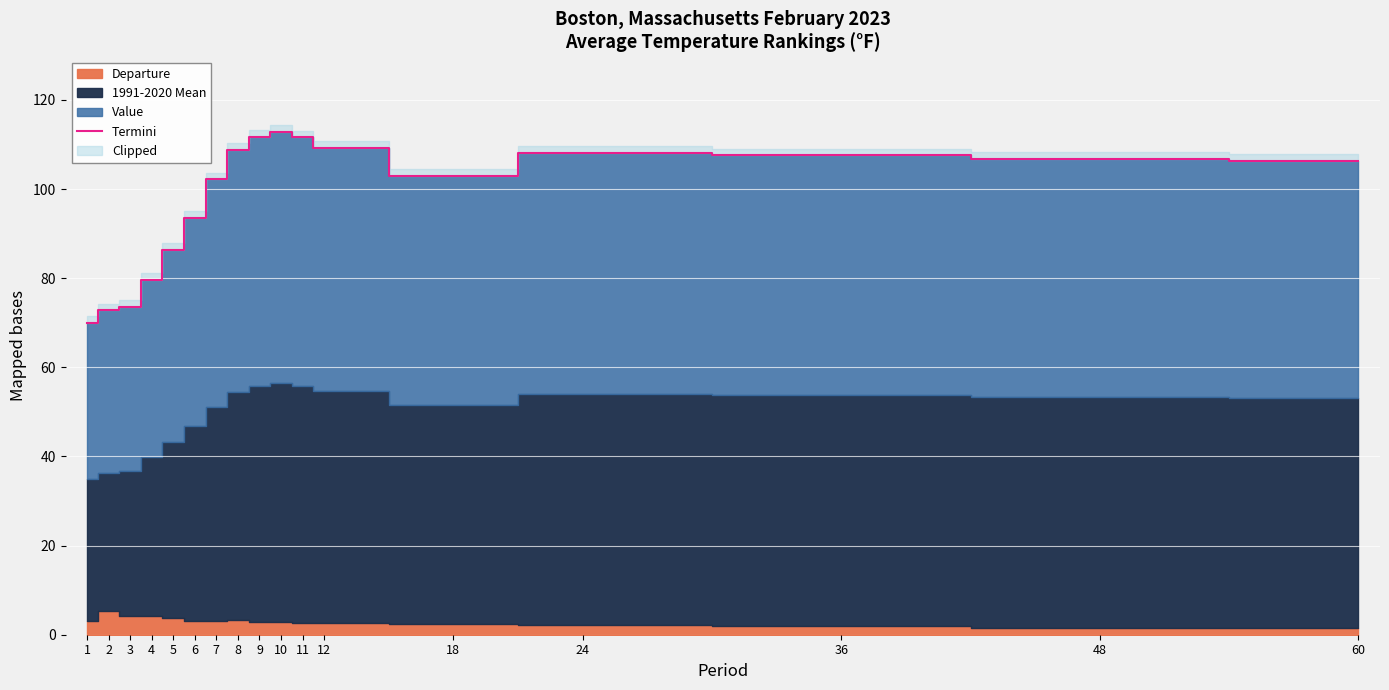

What is the sum of all values?

1664.4